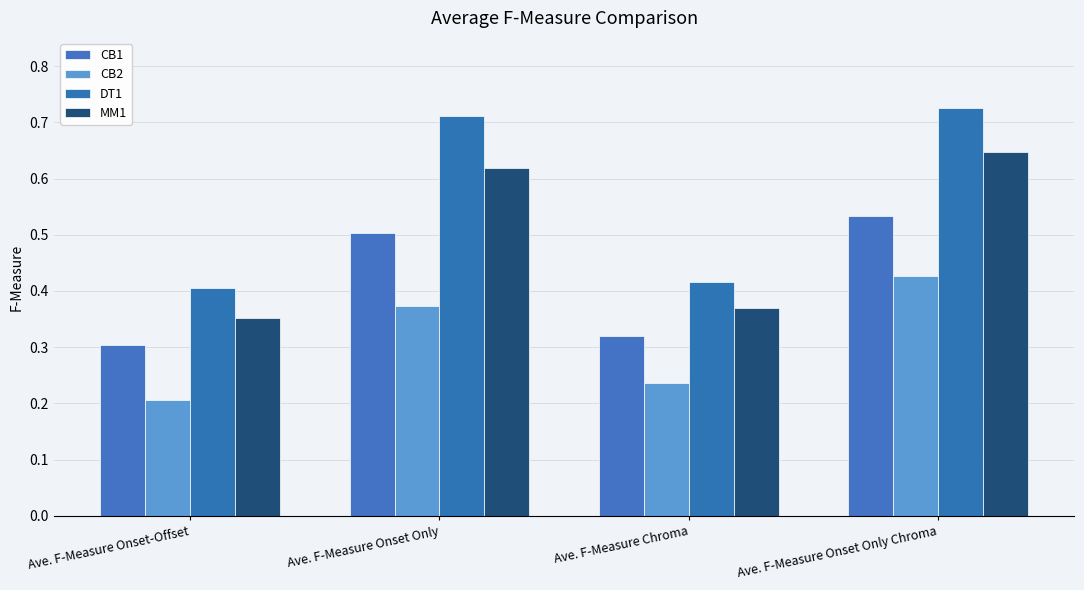

At which label does DT1 reach its peak?

Ave. F-Measure Onset Only Chroma